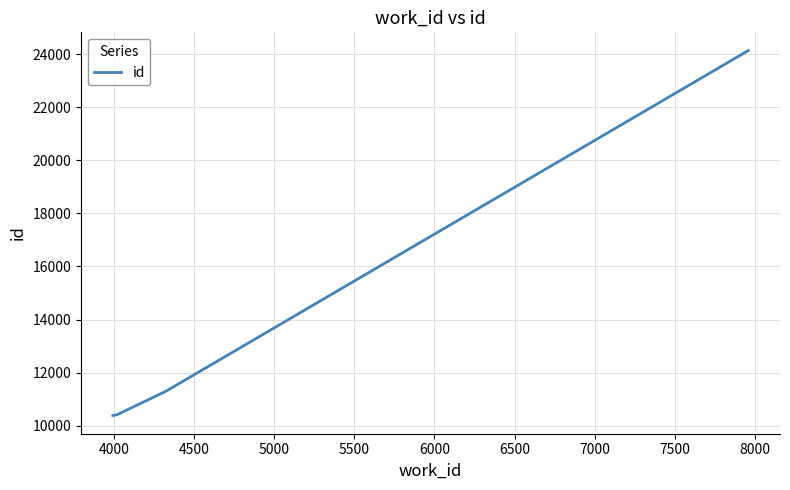

What is the difference between the maximum and minimum values?

13745